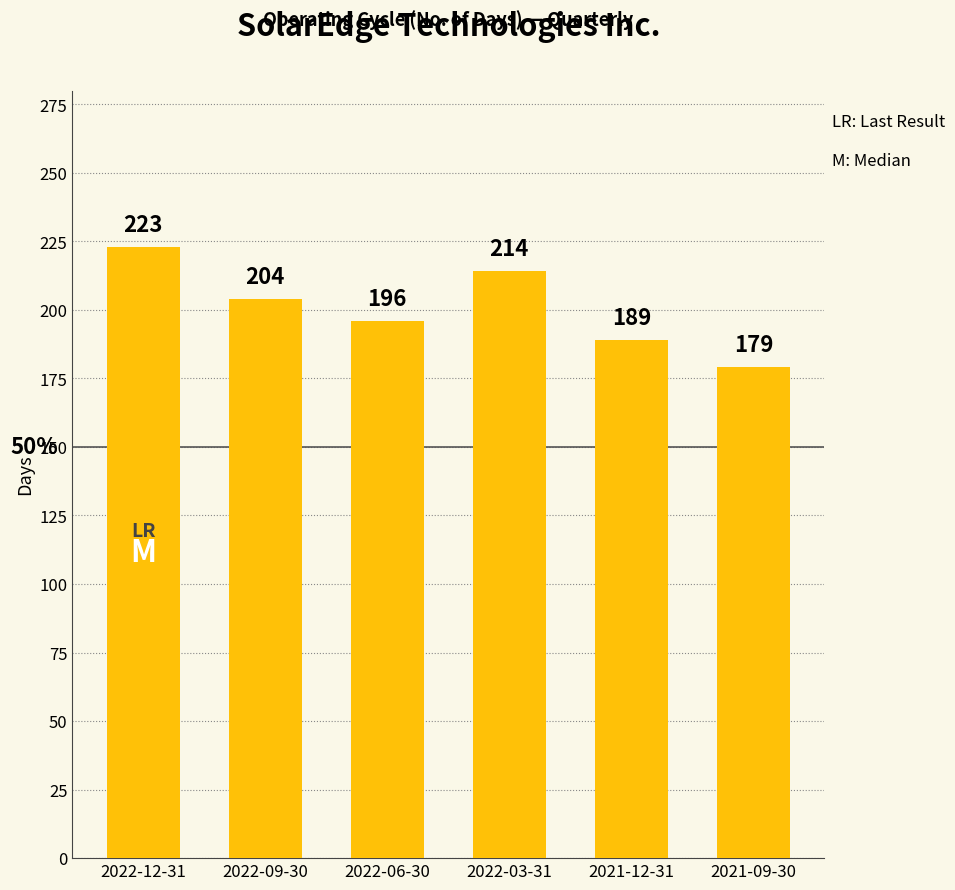

What position from the left is 2022-03-31?

4